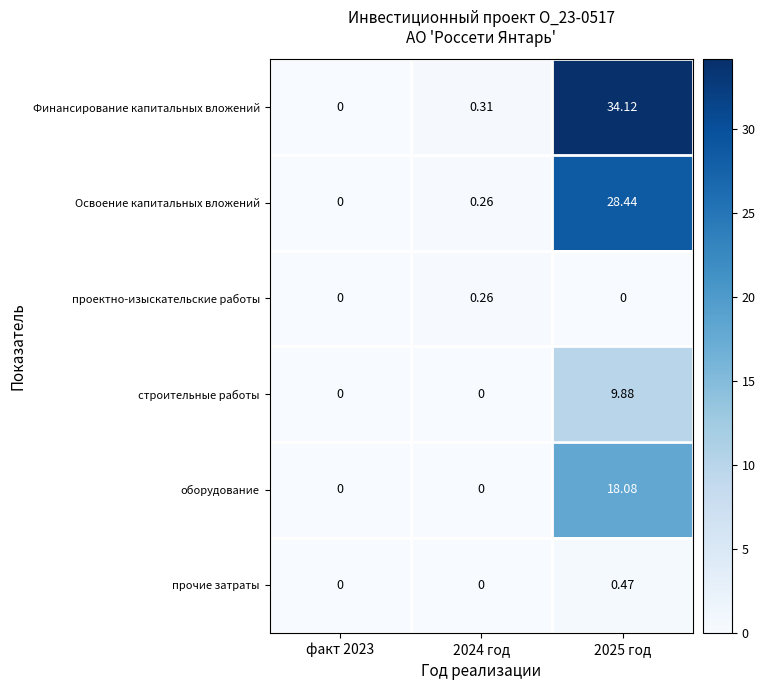

Between факт 2023 and 2025 год, which series saw the biggest shift?

Финансирование капитальных вложений